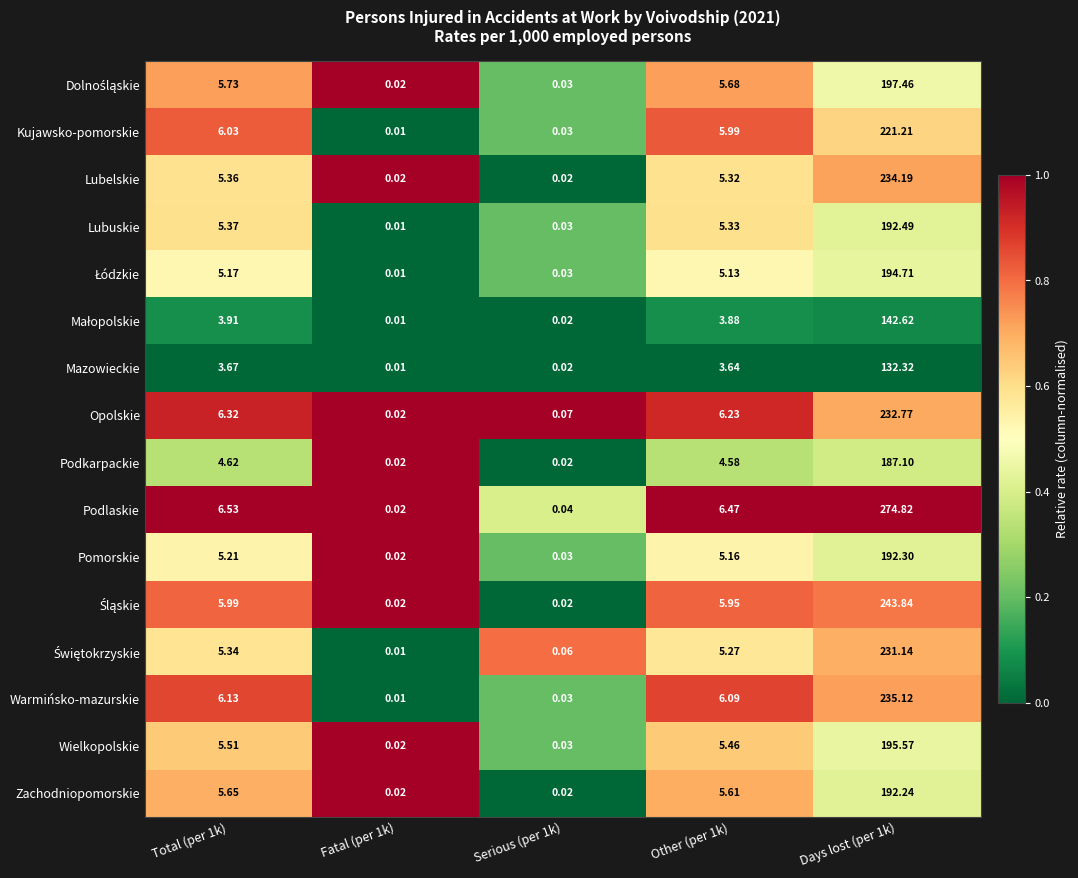

Which series has the largest range (max minus min)?

Podlaskie